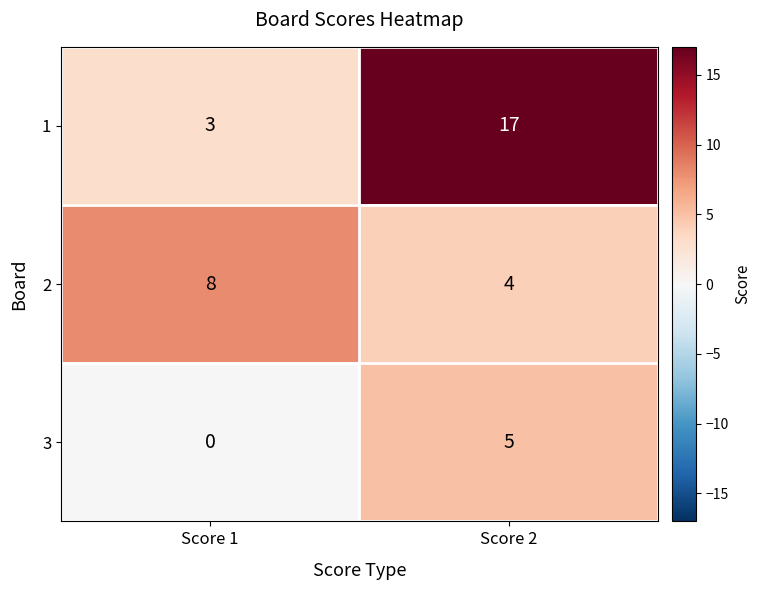

What is the average value of the 2 series?

6